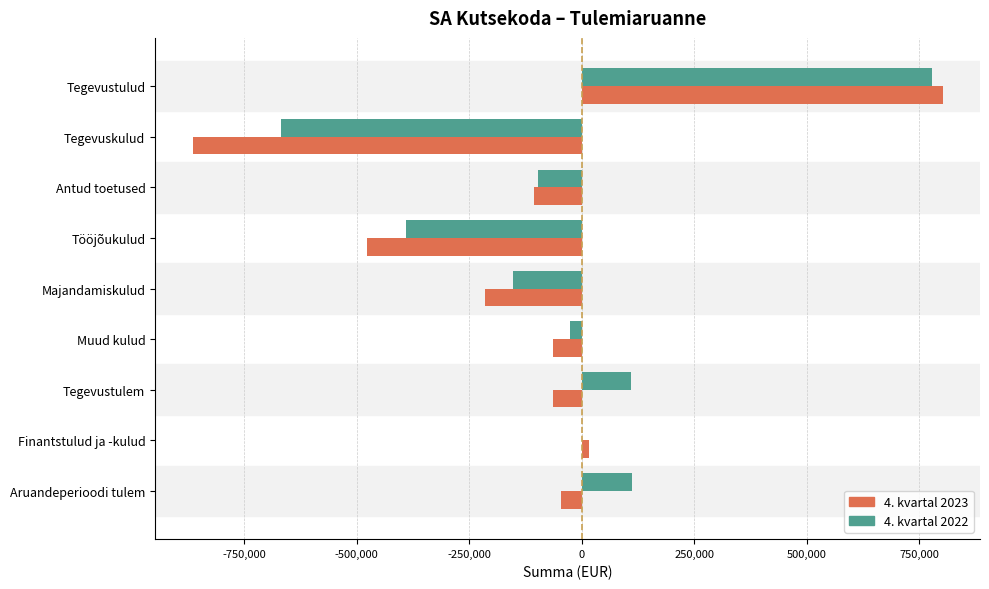

Which series changed the most between Tegevuskulud and Antud toetused?

4. kvartal 2023